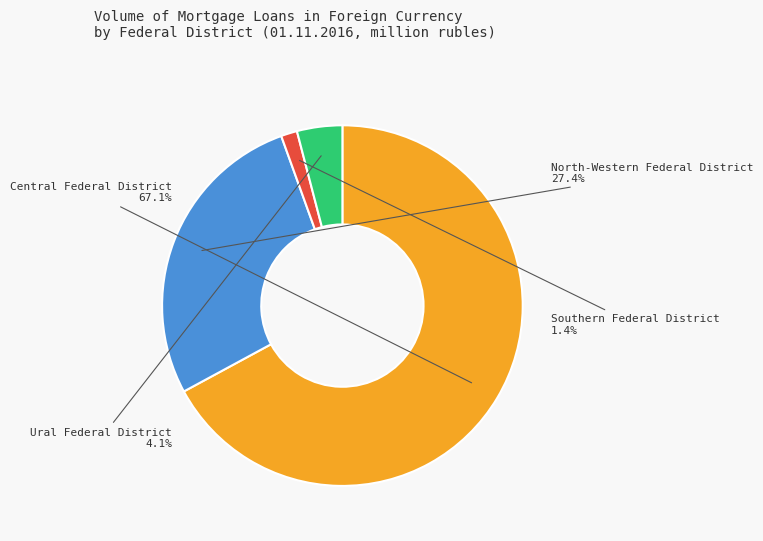

Is it true that Southern Federal District is 11% of the pie?

False